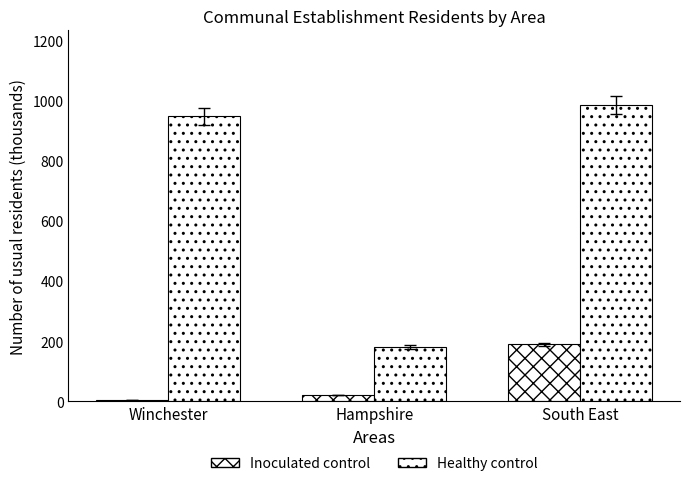

List the series in order of their peak value, lowest first.

Inoculated control, Healthy control